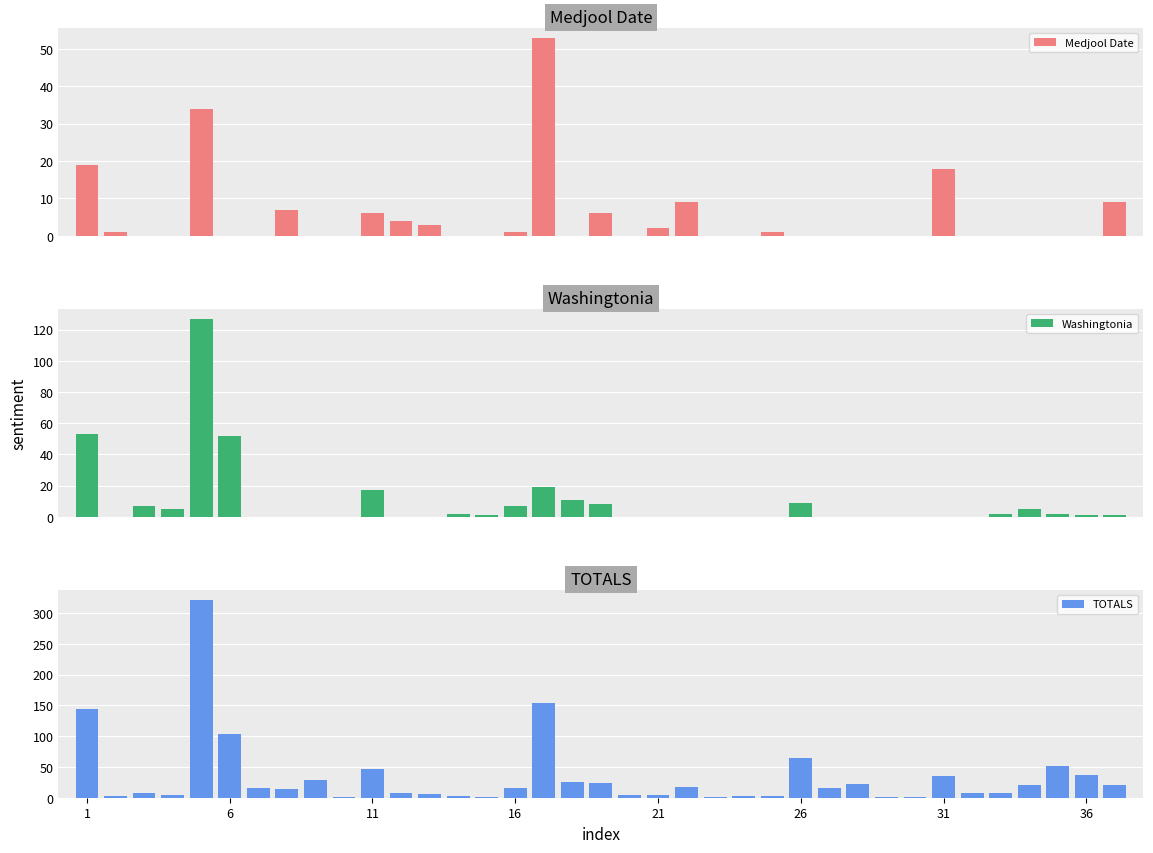

Reading left to right, what are all the values shown in this chart?

Medjool Date: 19	1	0	0	34	0	0	7	0	0	6	4	3	0	0	1	53	0	6	0	2	9	0	0	1	0	0	0	0	0	18	0	0	0	0	0	9
Washingtonia: 53	0	7	5	127	52	0	0	0	0	17	0	0	2	1	7	19	11	8	0	0	0	0	0	0	9	0	0	0	0	0	0	2	5	2	1	1
TOTALS: 144	2	7	5	322	104	16	14	29	1	46	8	6	2	1	16	154	26	24	4	4	18	1	3	2	64	16	22	1	1	36	8	8	21	51	37	20